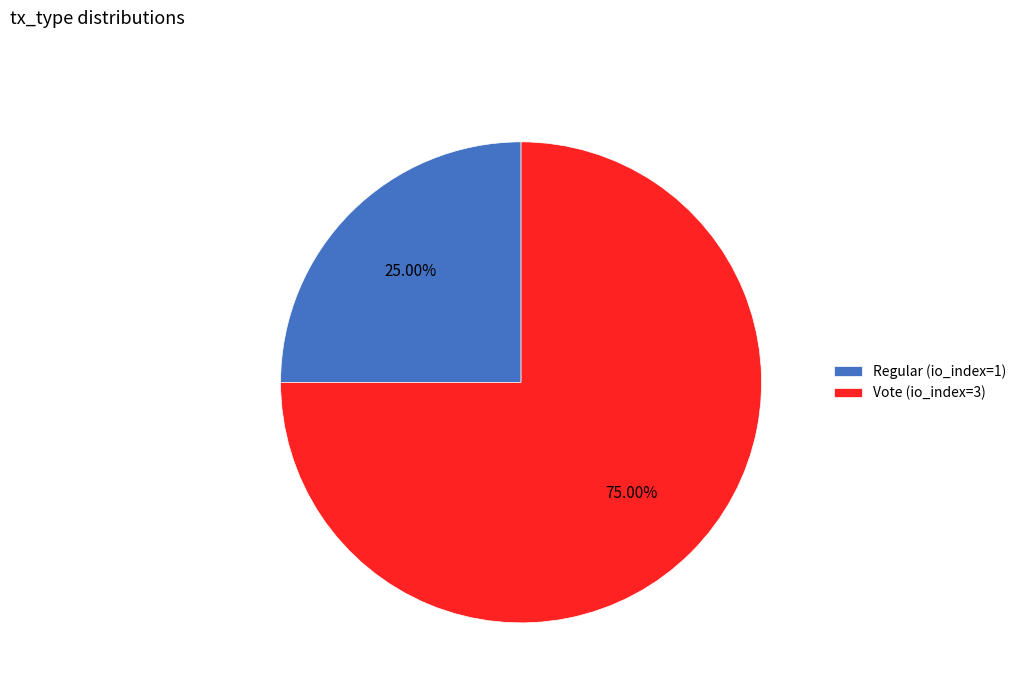

What is the ratio of the value at Vote (io_index=3) to the value at Regular (io_index=1)?

3.0